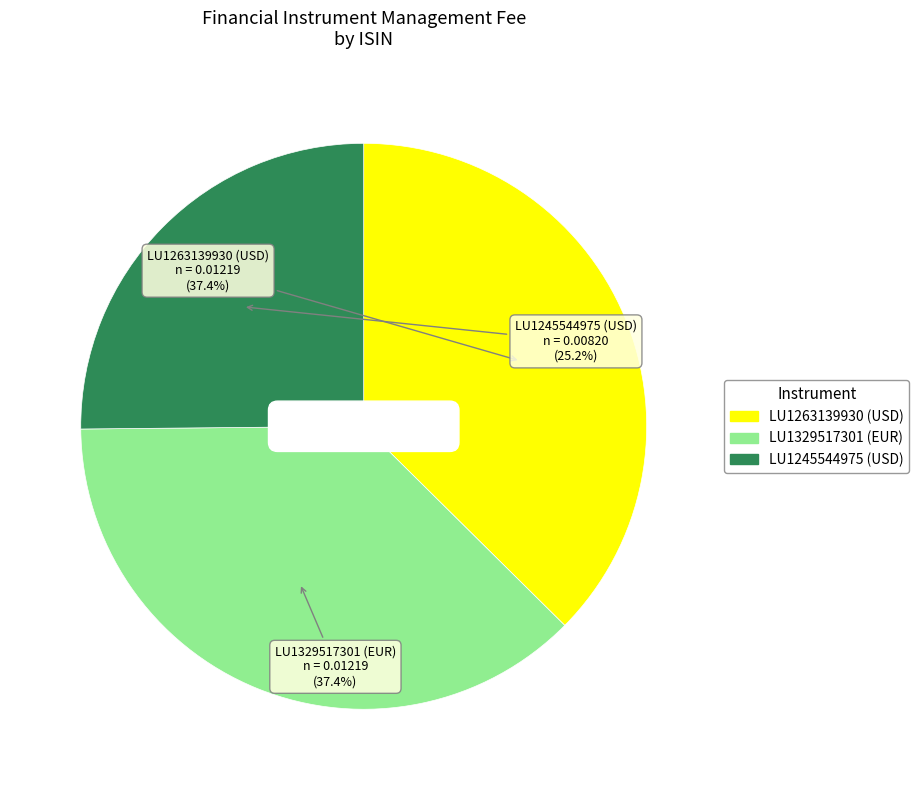

What is the smallest slice in the pie chart?

LU1245544975